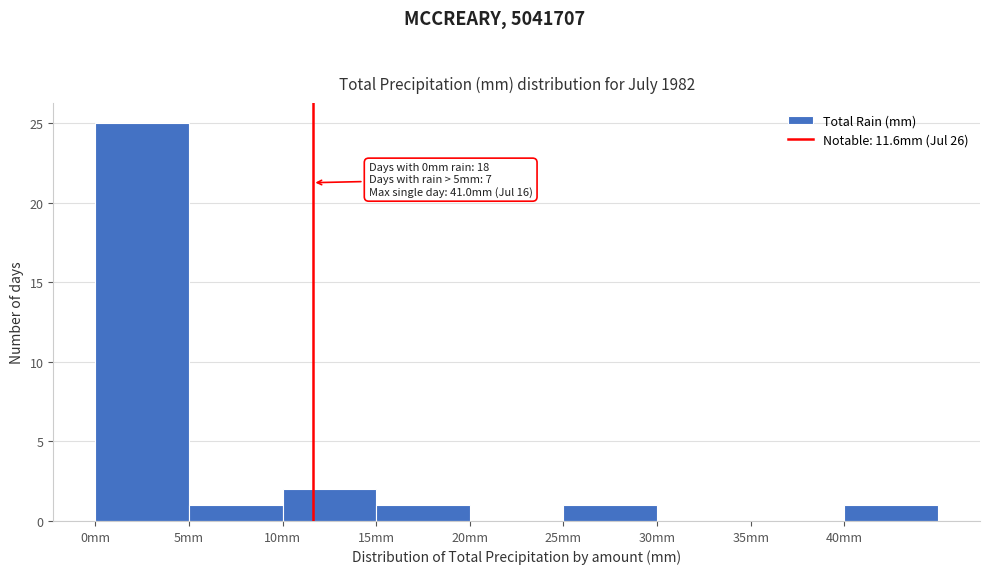

Over which range of the x-axis is the bar tallest?

0 to 5